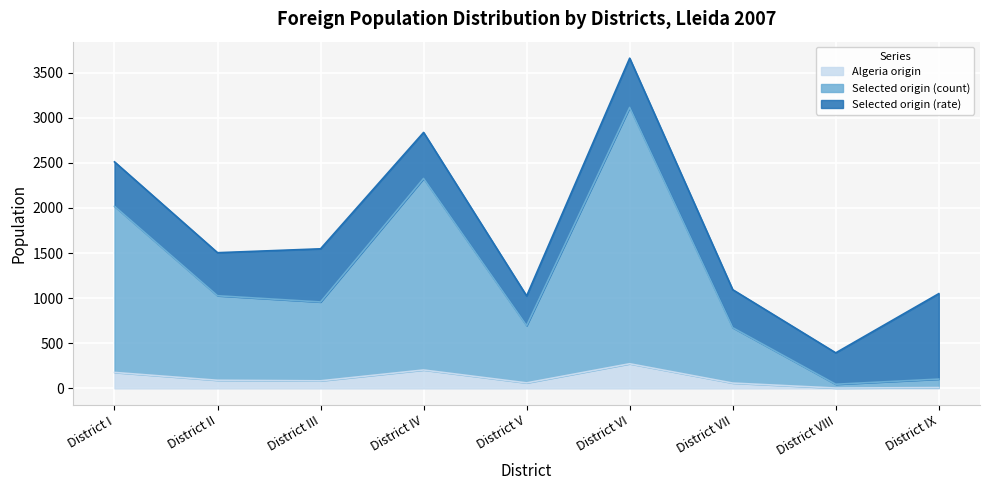

What is the average value of the Foreign population selected origin col3 series?

1218